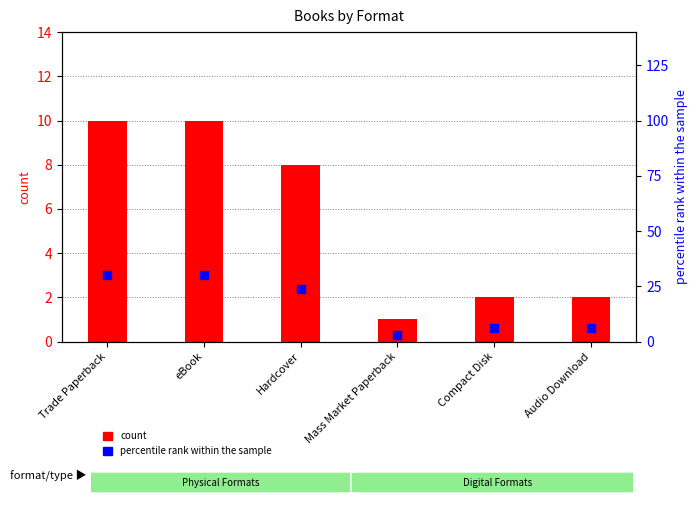

At which category is the sum across all series the highest?

Trade Paperback